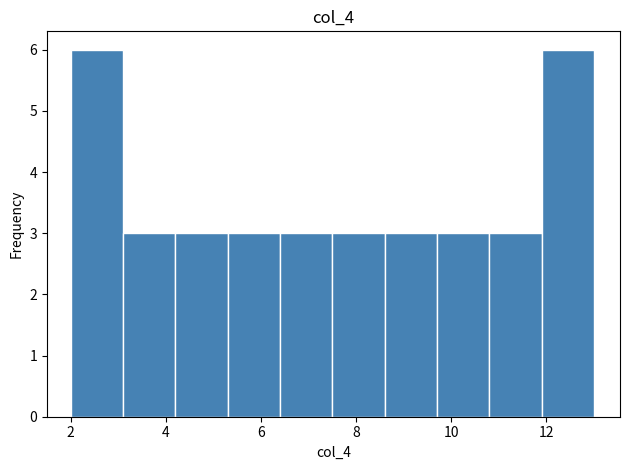

Reading left to right, transcribe this chart: for each bar, give the range it covers on the x-axis and its height. Neither the bar edges nor the heights are printed on the chart, so give them approximately, as read against the axes.

2.0 to 3.1: 6
3.1 to 4.2: 3
4.2 to 5.3: 3
5.3 to 6.4: 3
6.4 to 7.5: 3
7.5 to 8.6: 3
8.6 to 9.7: 3
9.7 to 10.8: 3
10.8 to 11.9: 3
11.9 to 13.0: 6